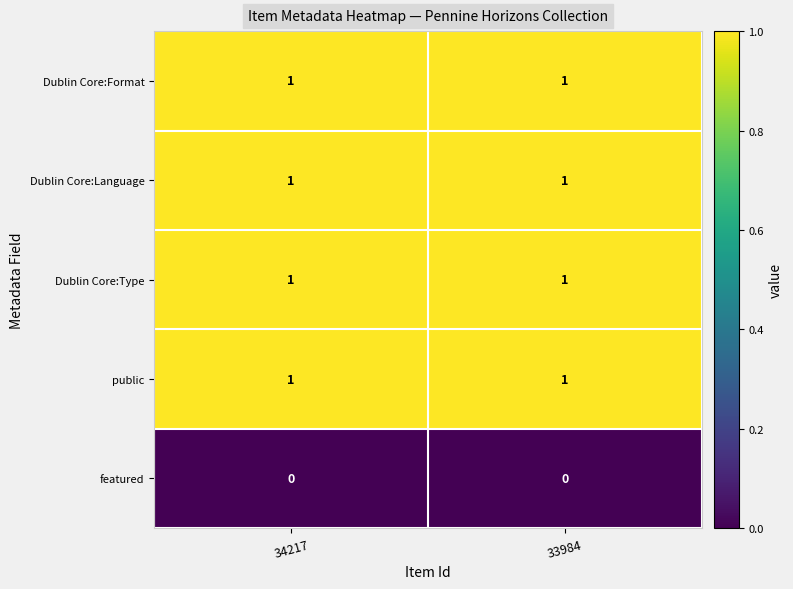

Reading left to right, transcribe all the data shown in this chart.

Dublin Core:Format: 1	1
Dublin Core:Language: 1	1
Dublin Core:Type: 1	1
public: 1	1
featured: 0	0